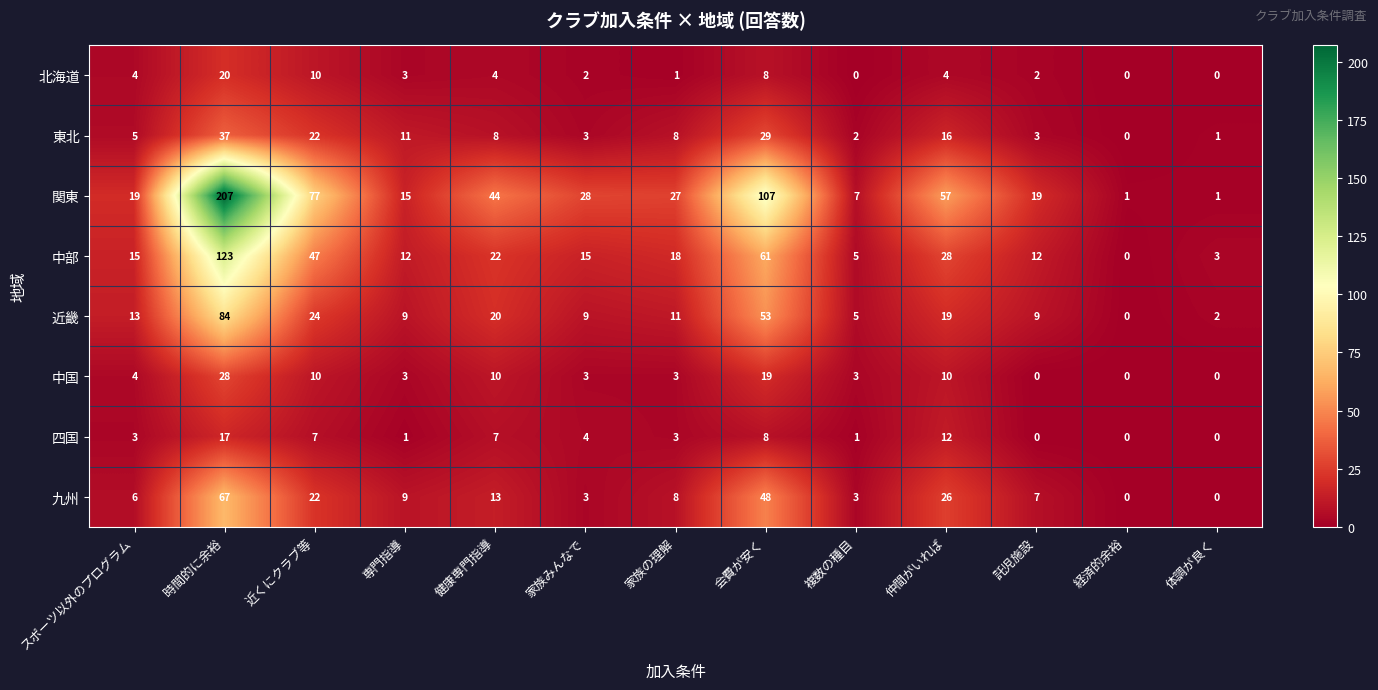

What is the total value across all series at 複数の種目?

26